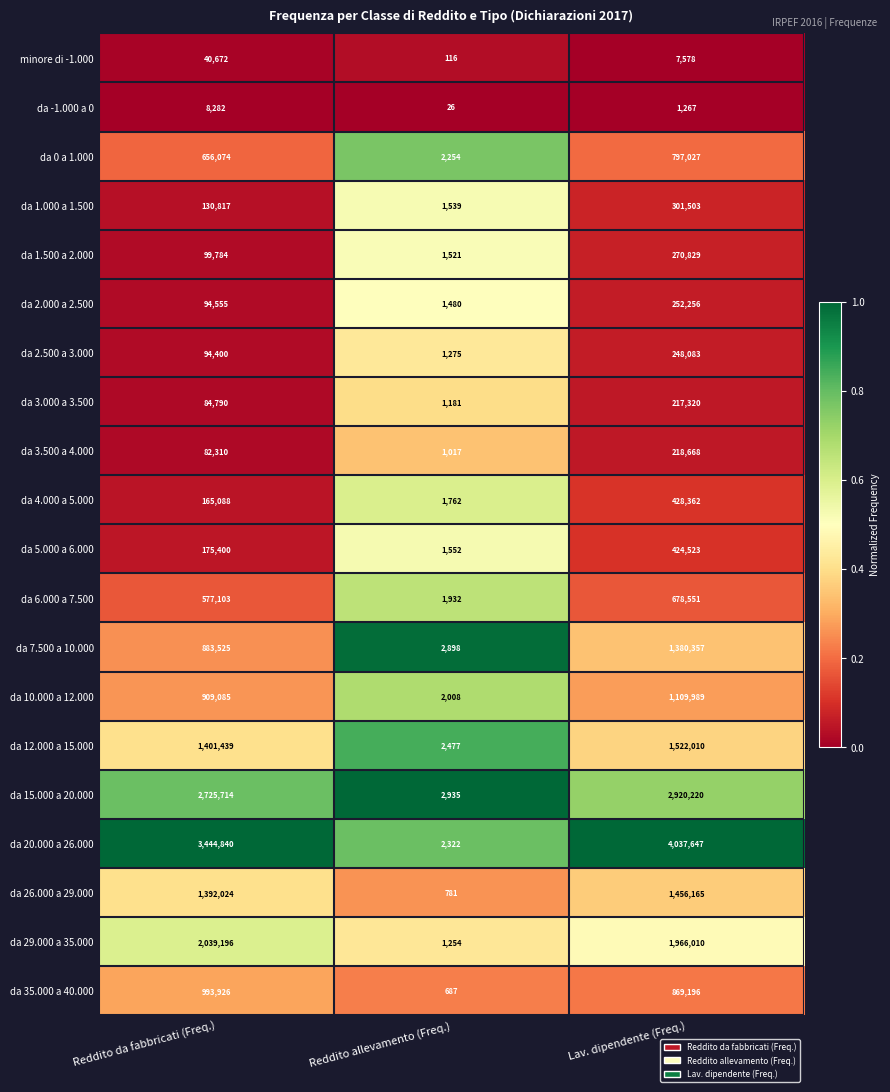

What is the spread (max minus min) of values at Lav. dipendente (Freq.)?

4036380